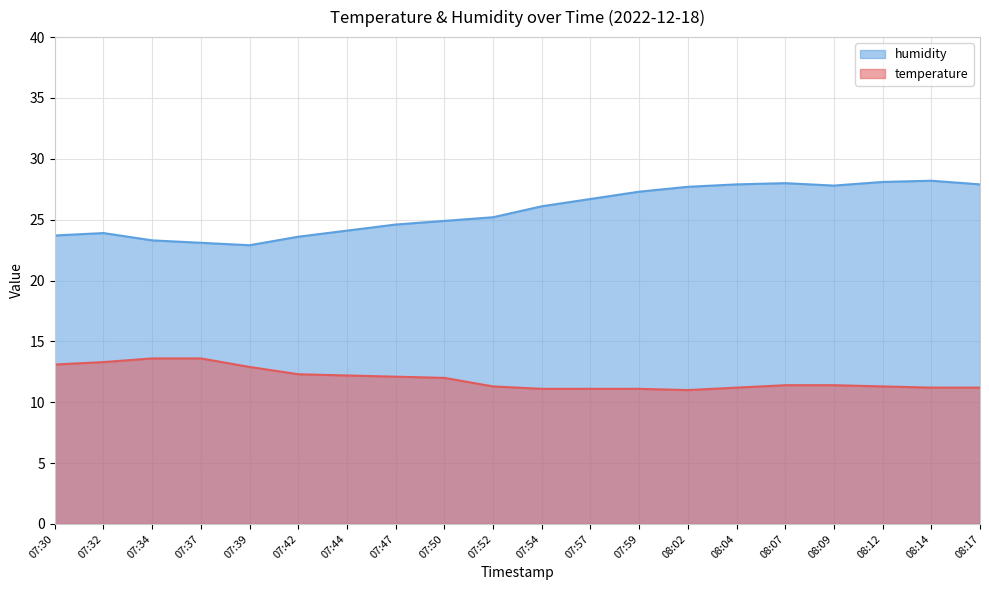

Reading left to right, extract all data points from this chart.

temperature: 07:30=13.1	07:32=13.3	07:34=13.6	07:37=13.6	07:39=12.9	07:42=12.3	07:44=12.2	07:47=12.1	07:50=12.0	07:52=11.3	07:54=11.1	07:57=11.1	07:59=11.1	08:02=11.0	08:04=11.2	08:07=11.4	08:09=11.4	08:12=11.3	08:14=11.2	08:17=11.2
humidity: 07:30=23.7	07:32=23.9	07:34=23.3	07:37=23.1	07:39=22.9	07:42=23.6	07:44=24.1	07:47=24.6	07:50=24.9	07:52=25.2	07:54=26.1	07:57=26.7	07:59=27.3	08:02=27.7	08:04=27.9	08:07=28.0	08:09=27.8	08:12=28.1	08:14=28.2	08:17=27.9